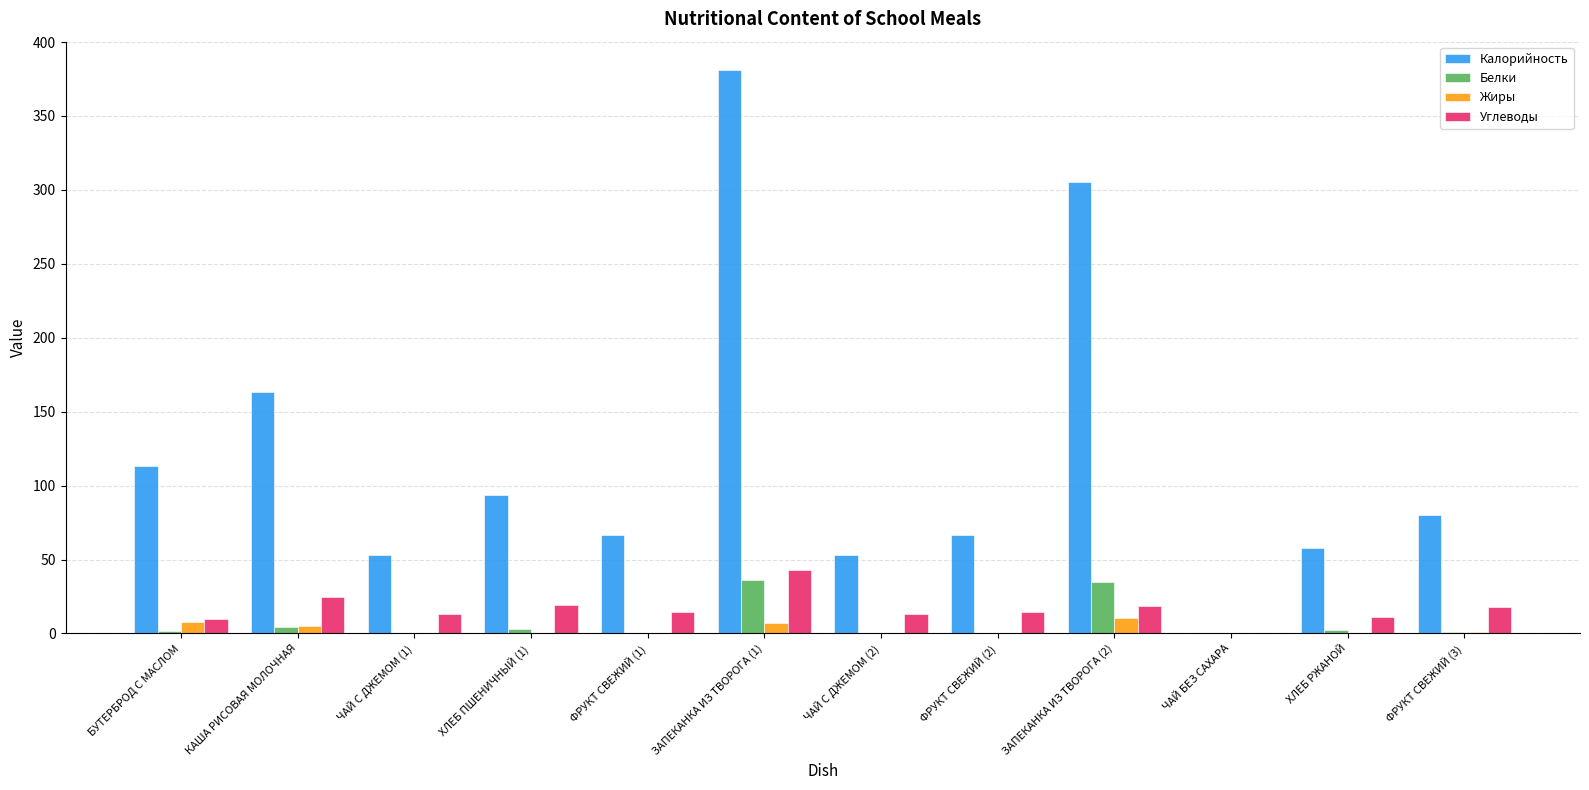

Which series changed the most between БУТЕРБРОД С МАСЛОМ and ЧАЙ С ДЖЕМОМ (2)?

Калорийность